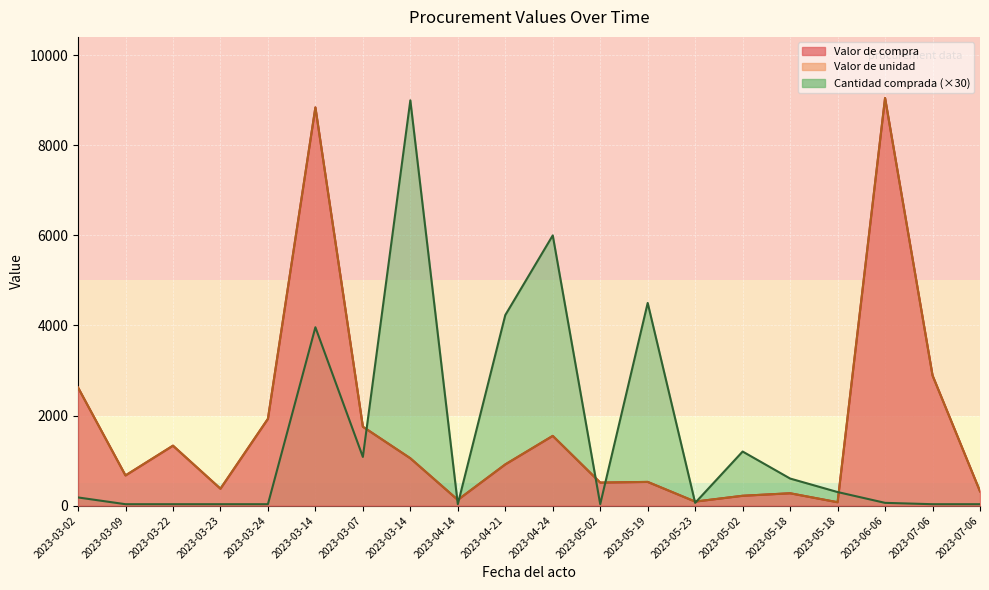

What is the difference between the highest and lowest values at 2023-04-24?

4452.8